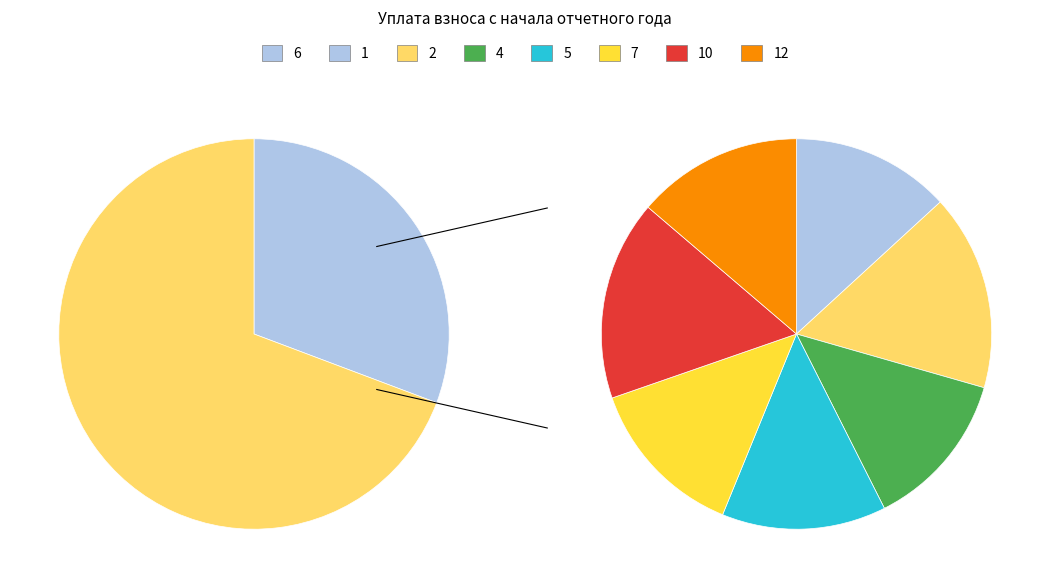

Does 8 represent more than half of the total?

No